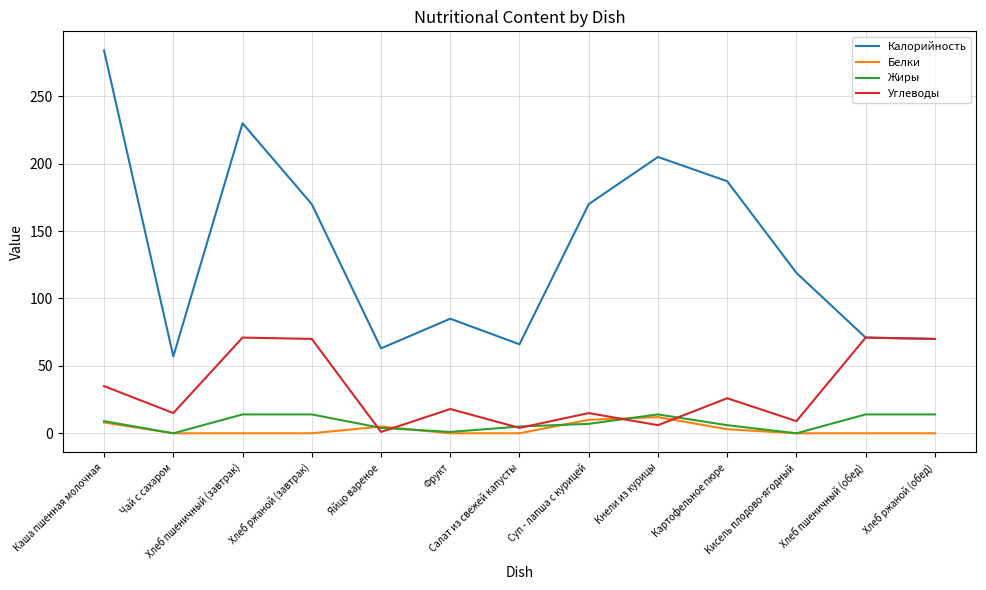

What is the average value of the Жиры series?

8